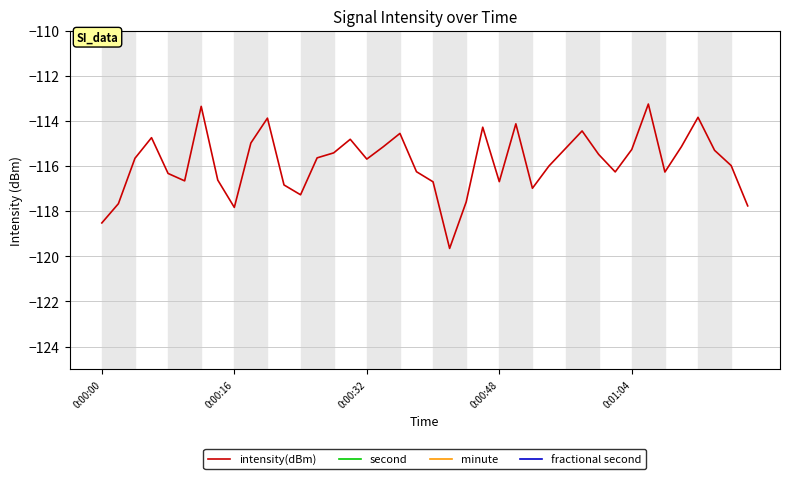

At which category does the chart reach its minimum across all series?

21